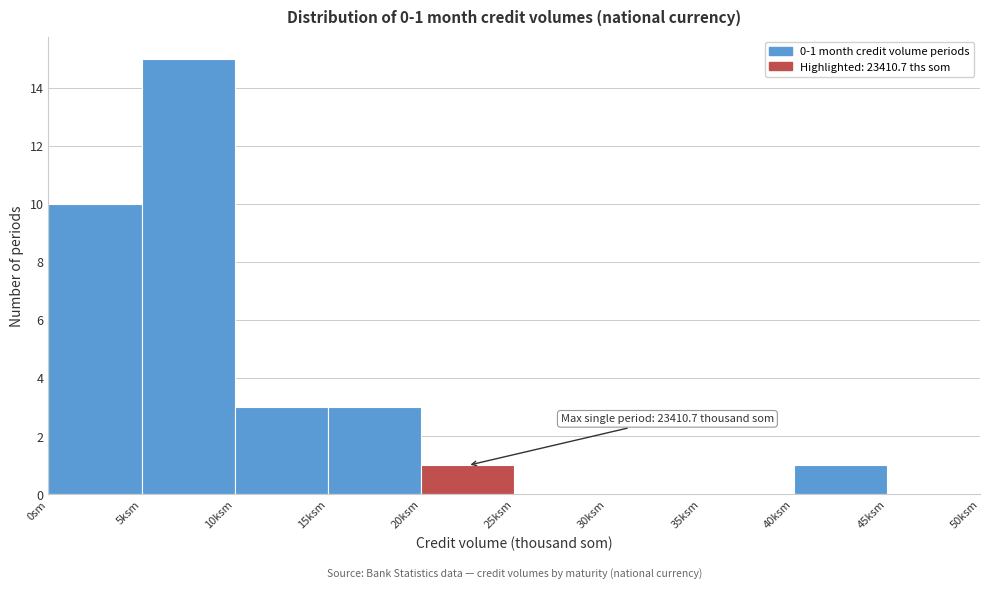

Reading right to left, what are all the values shown in this chart?

45ksm=0	40ksm=1	35ksm=0	30ksm=0	25ksm=0	20ksm=1	15ksm=3	10ksm=3	5ksm=15	0sm=10